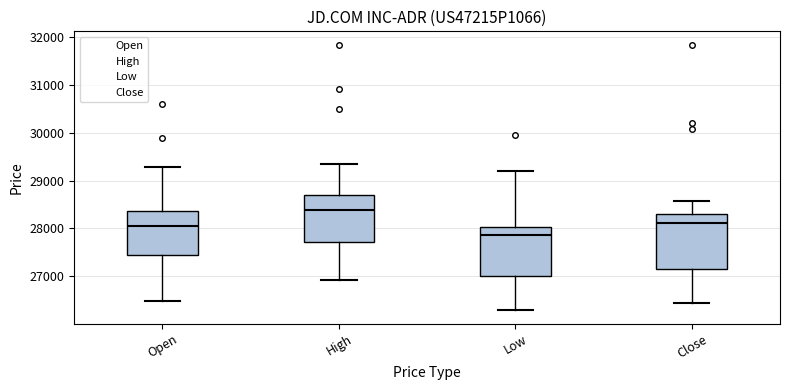

Reading left to right, read every box against the y-axis: the position of its median line, the range the box covers, and the ends of its whiskers. The values are not printed on the chart, so give them approximately, as read against the axis.

Open: median 28000, box 27500 to 28400, whiskers 26500 to 29300
High: median 28400, box 27700 to 28700, whiskers 26900 to 29300
Low: median 27900, box 27000 to 28000, whiskers 26300 to 29200
Close: median 28100, box 27200 to 28300, whiskers 26400 to 28600